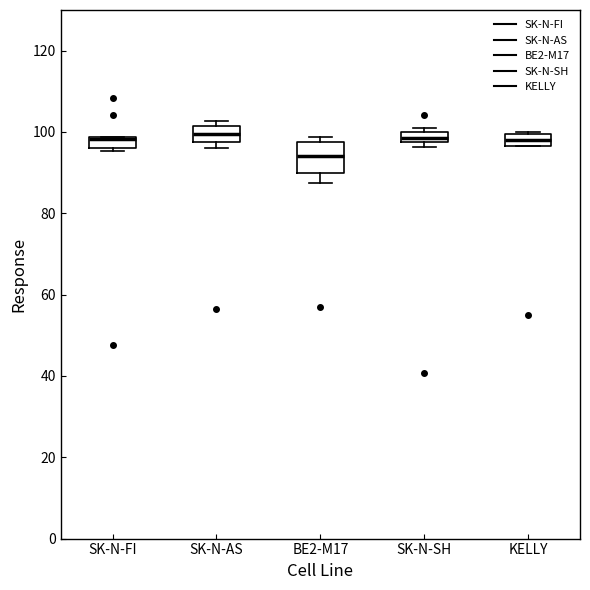

Where is the upper edge of the box for SK-N-SH on the y-axis? The values are not printed on the chart, so give them approximately, as read against the axis.

100